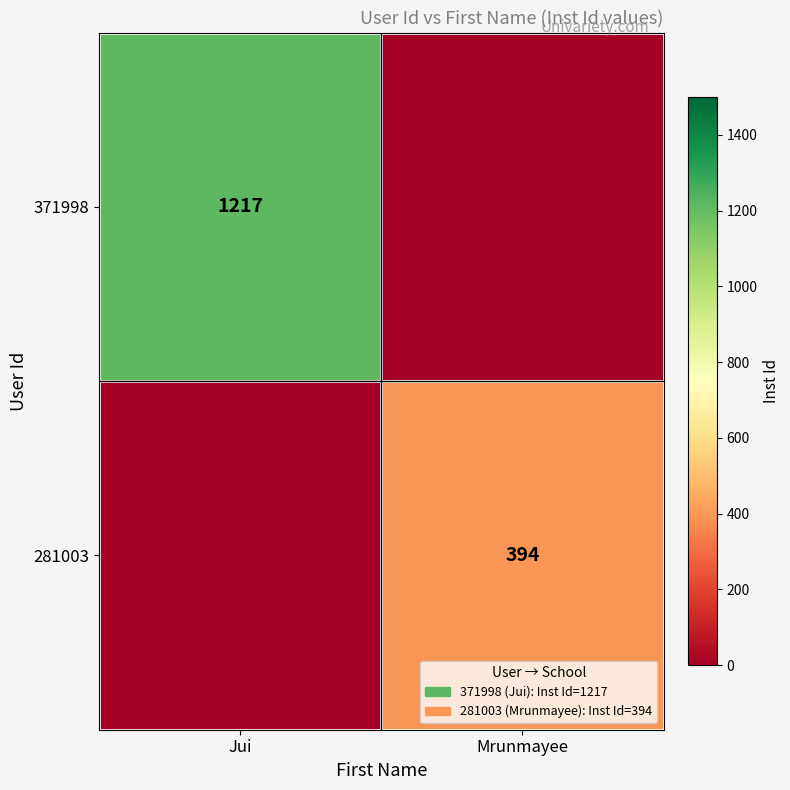

True or false: 371998 has a value of 2052 at Jui.

False